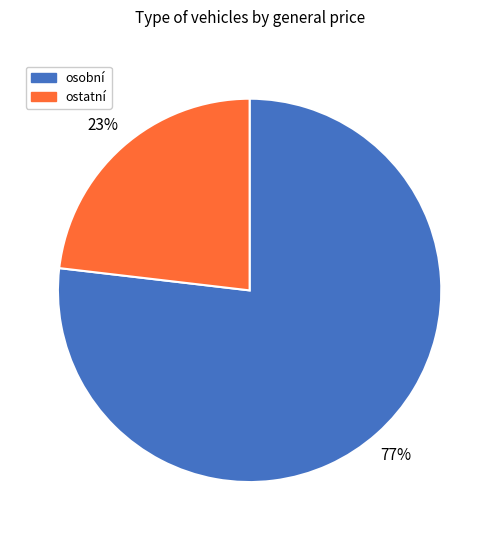

Is there any slice that represents more than half of the pie?

Yes